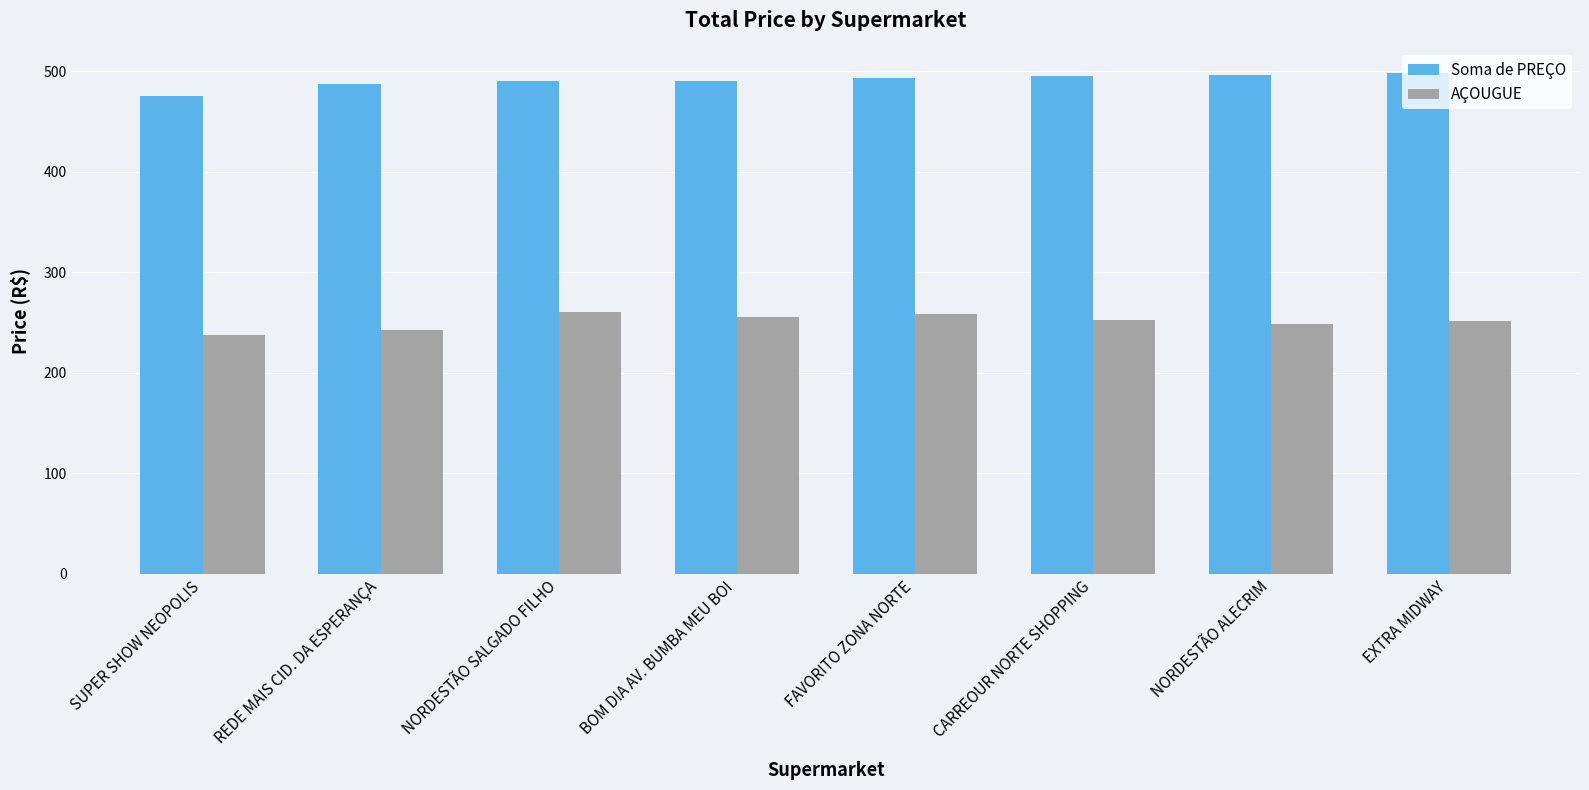

The Soma de PREÇO series shows 489.9 at NORDESTÃO SALGADO FILHO. True or false?

True